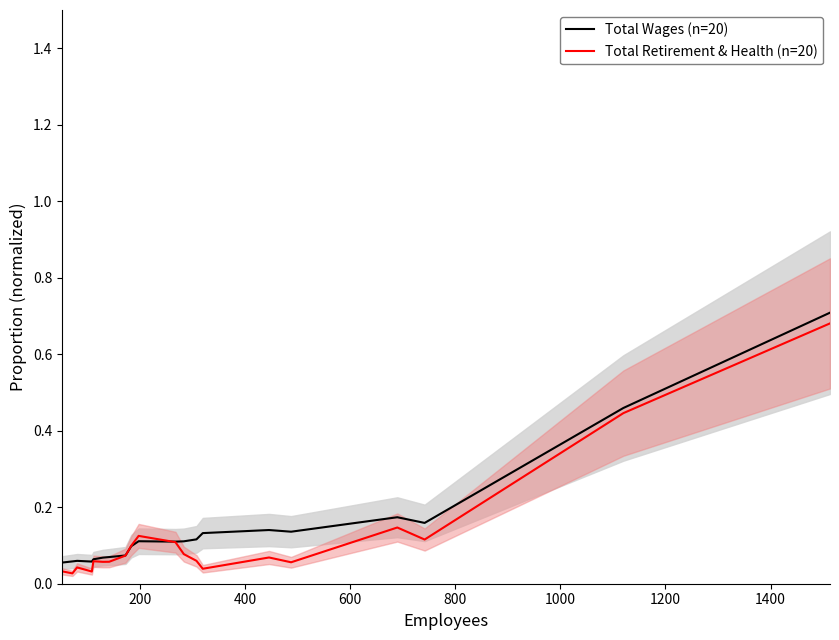

In Total Retirement & Health (n=20), how many points are higher than both neighbors (excluding endpoints)?

5